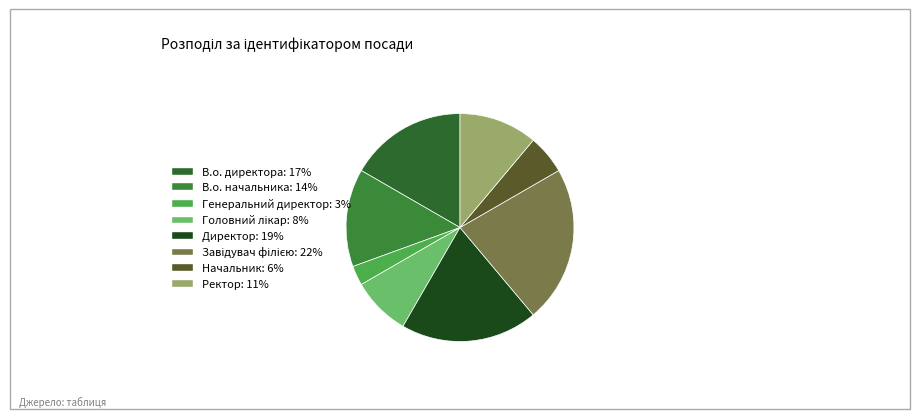

Count the number of slices in the pie.

8